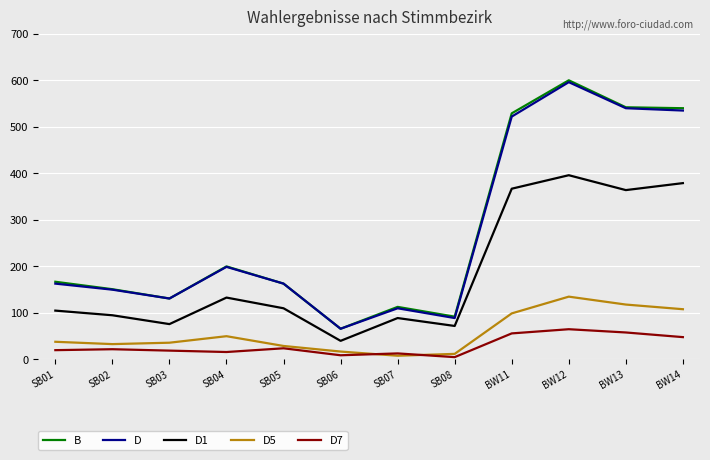

True or false: D and D5 intersect in this chart.

False